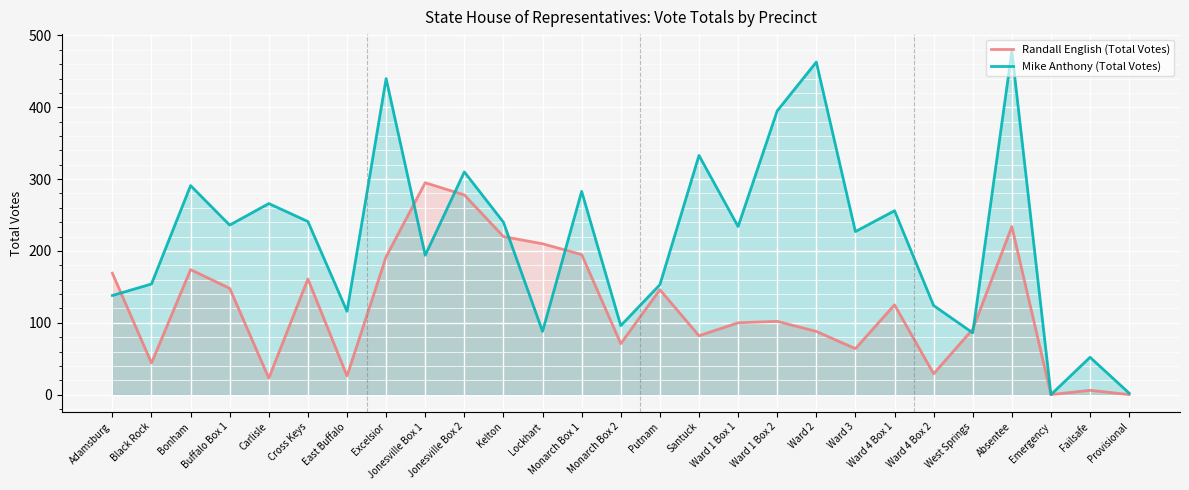

List the series in order of their peak value, lowest first.

Randall English (Total Votes), Mike Anthony (Total Votes)